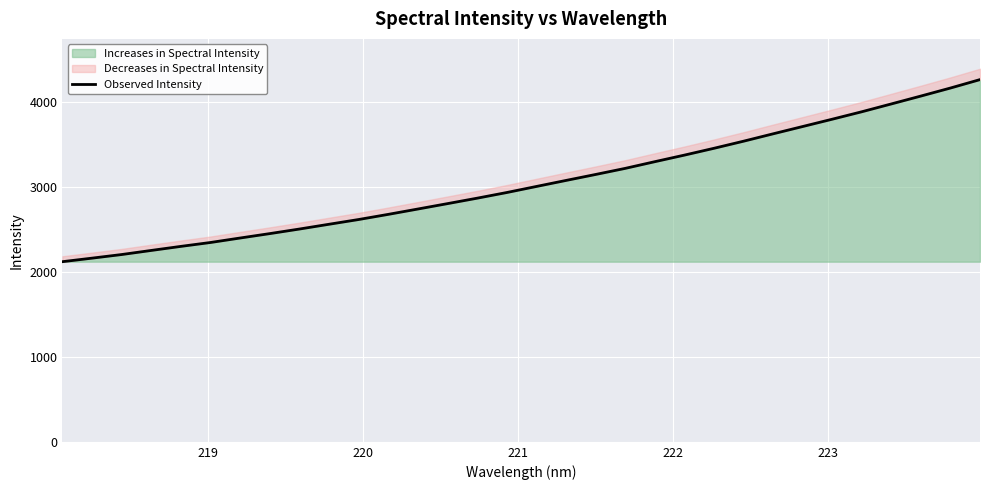

What is the maximum value shown in the chart?

4267.1